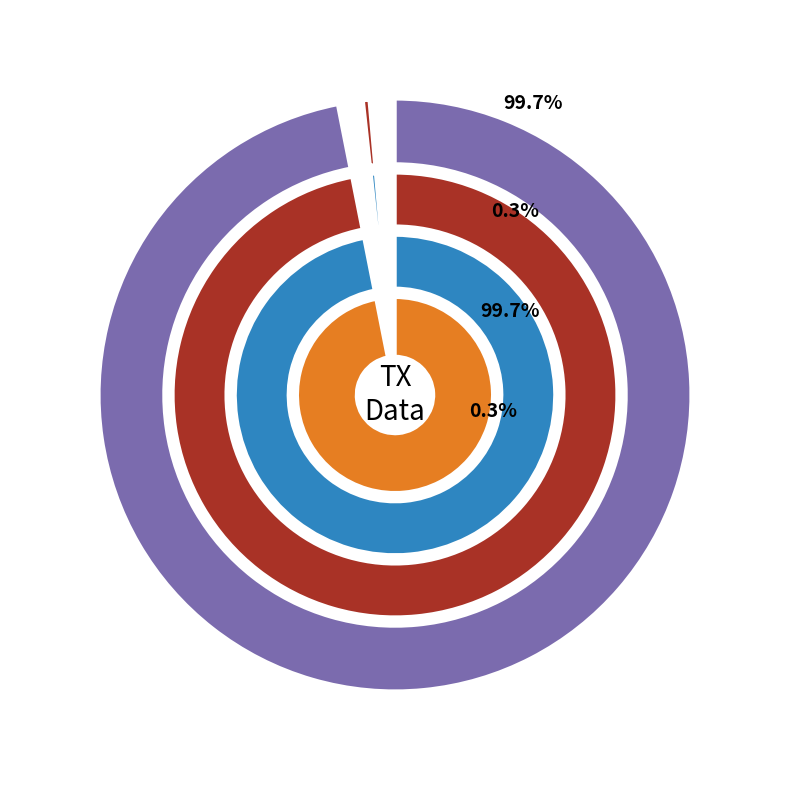

Which slice represents more than half of the pie?

io_index